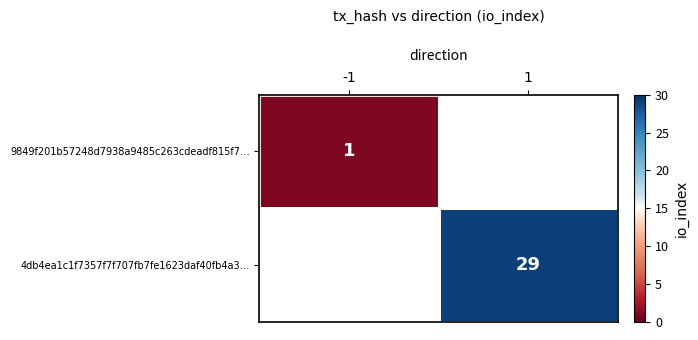

Is it true that 4db4ea1c1f7357f7f707fb7fe1623daf40fb4a3… equals 9 at 1?

False